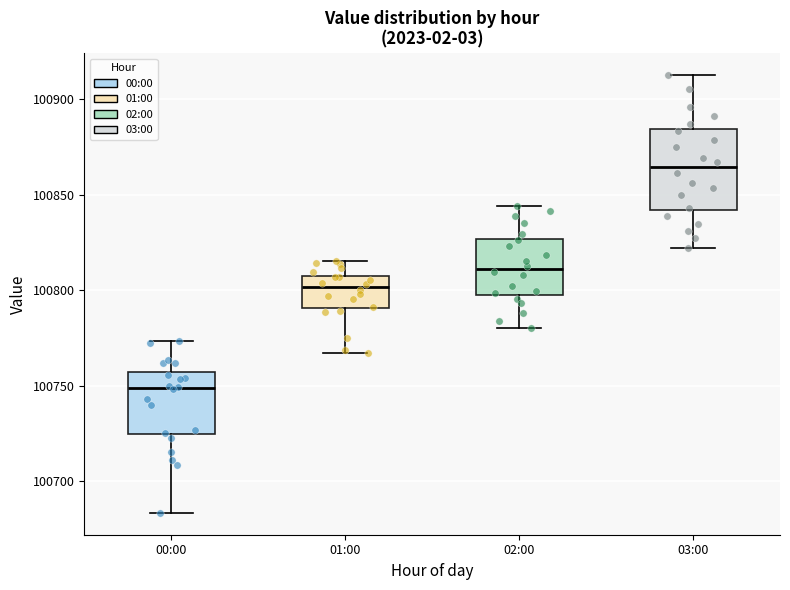

Reading left to right, transcribe this box plot: for each box, give where its median line is, the range the box spans, and where its two whiskers end, as read against the y-axis. The values are not printed on the chart, so give them approximately, as read against the axis.

00:00: median 100750, box 100725 to 100755, whiskers 100685 to 100775
01:00: median 100800, box 100790 to 100810, whiskers 100765 to 100815
02:00: median 100810, box 100800 to 100825, whiskers 100780 to 100845
03:00: median 100865, box 100840 to 100885, whiskers 100820 to 100915